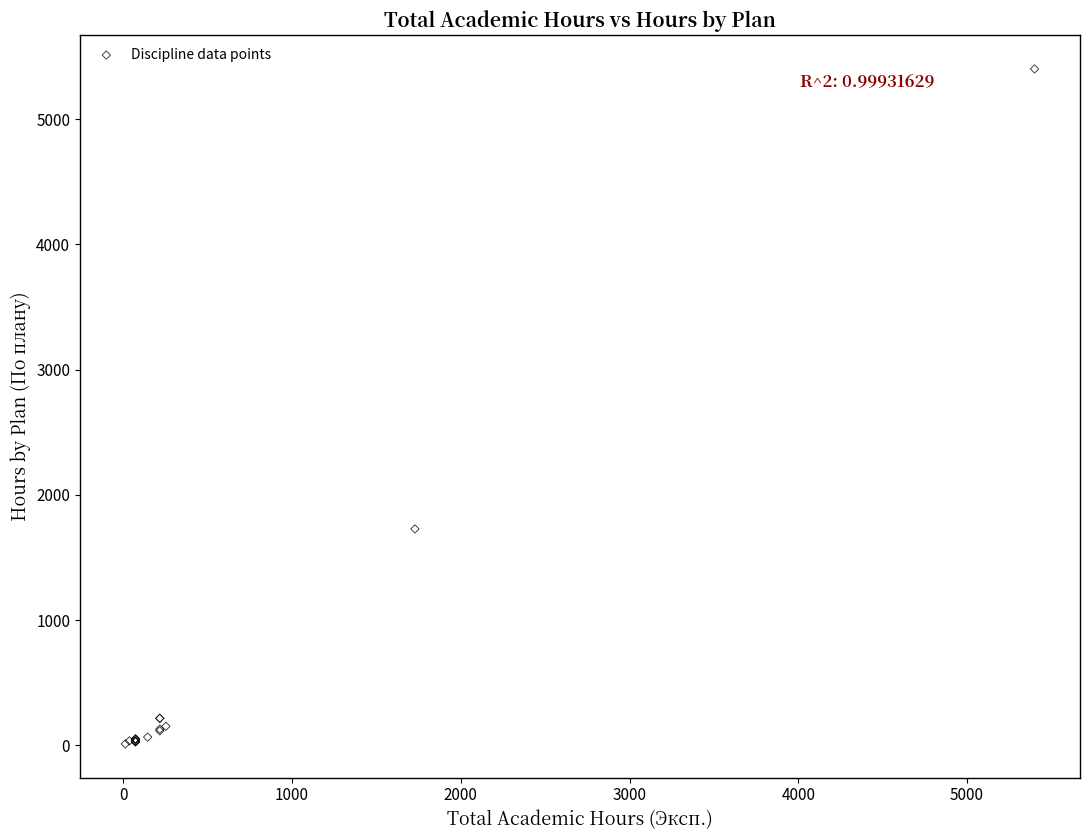

What Y value in the scatter plot is closest to 2706?

1728